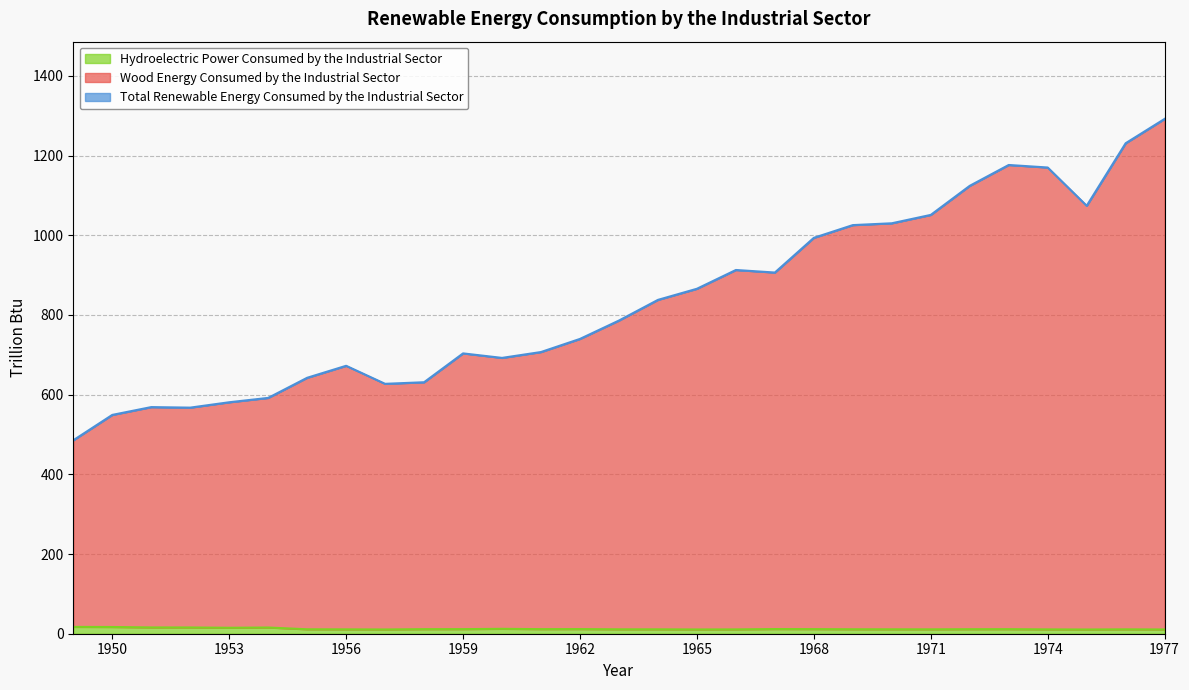

What is the approximate value of Wood Energy Consumed by the Industrial Sector at 1965?

865.6